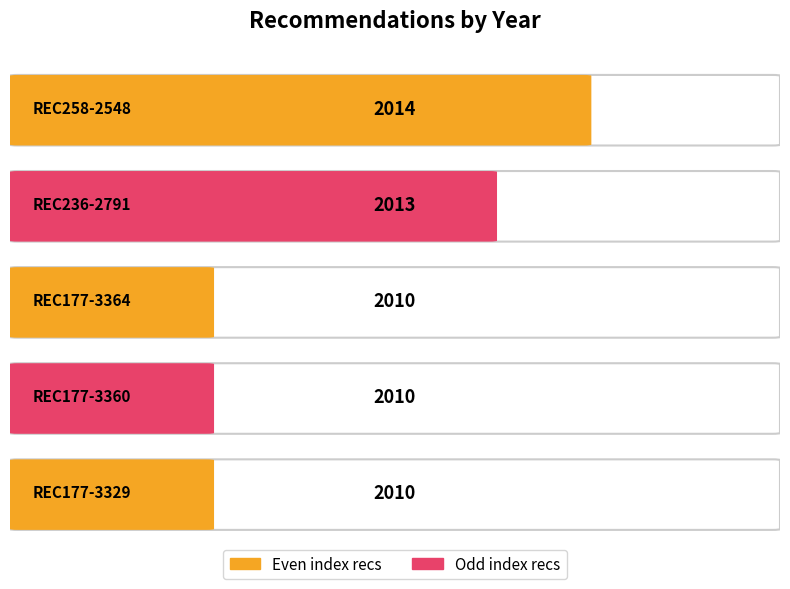

Reading left to right, what are all the values shown in this chart?

2014	2013	2010	2010	2010